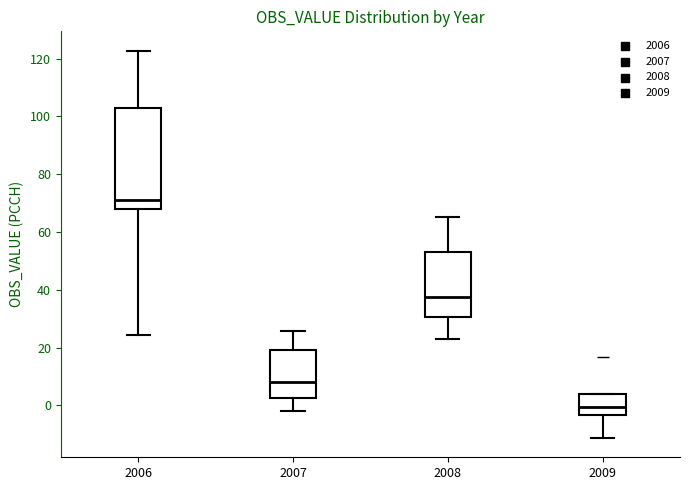

Reading left to right, transcribe this box plot: for each box, give where its median line is, the range the box spans, and where its two whiskers end, as read against the y-axis. The values are not printed on the chart, so give them approximately, as read against the axis.

2006: median 72, box 68 to 102, whiskers 24 to 122
2007: median 8, box 2 to 20, whiskers -2 to 26
2008: median 38, box 30 to 54, whiskers 22 to 66
2009: median 0, box -4 to 4, whiskers -12 to 4